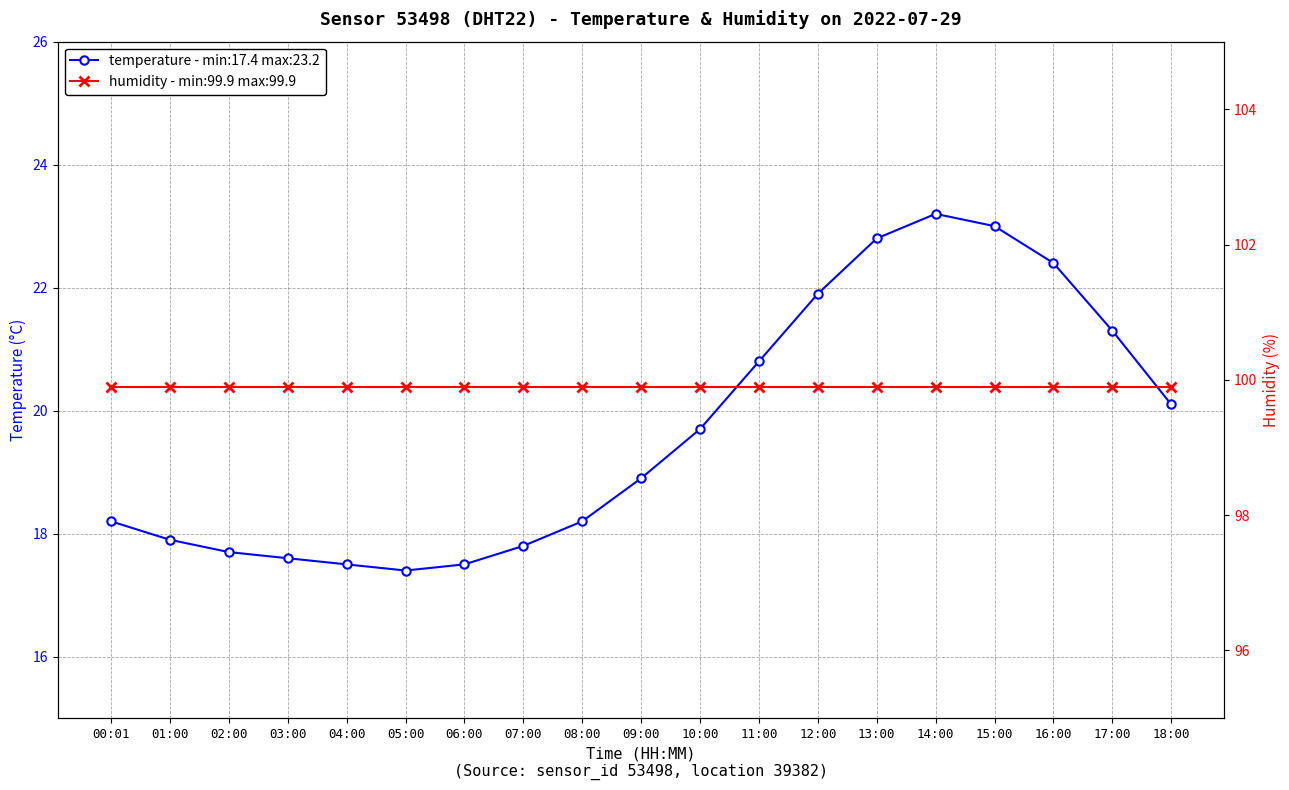

What is the minimum value shown in the chart?

17.4